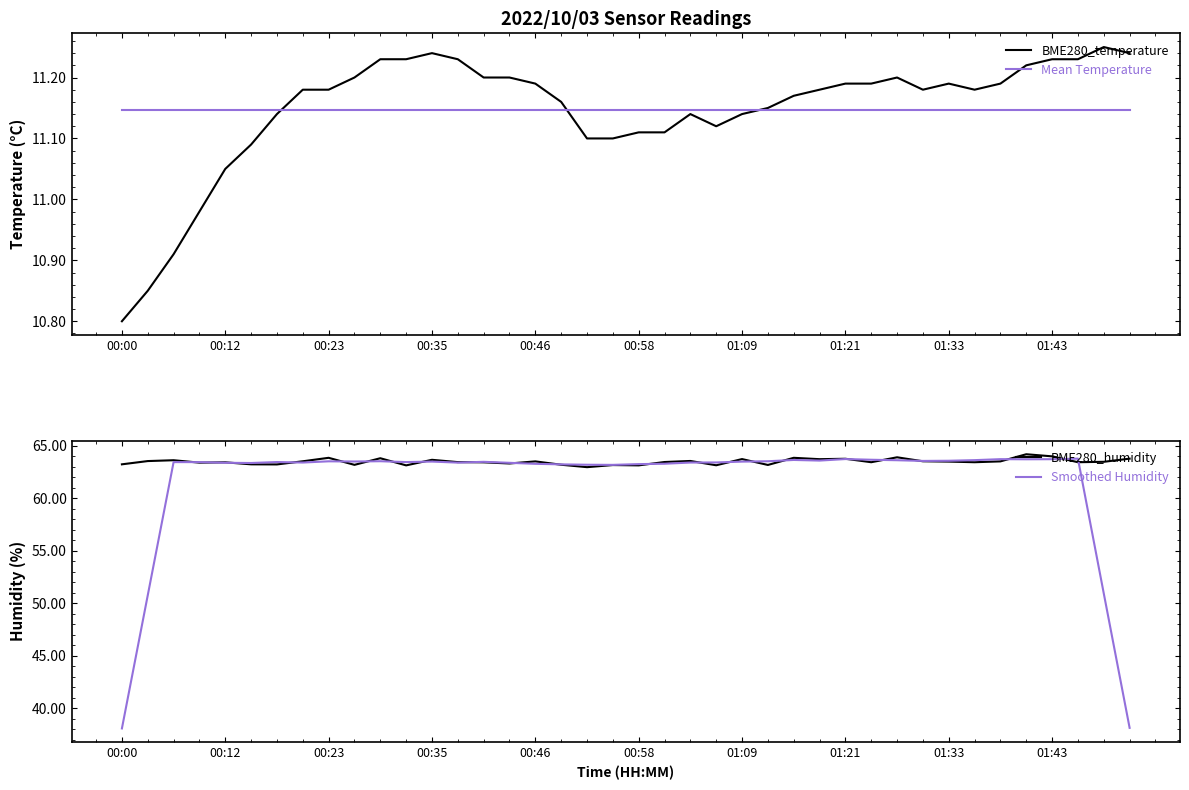

What is the difference between the highest and lowest values at 13?

52.3